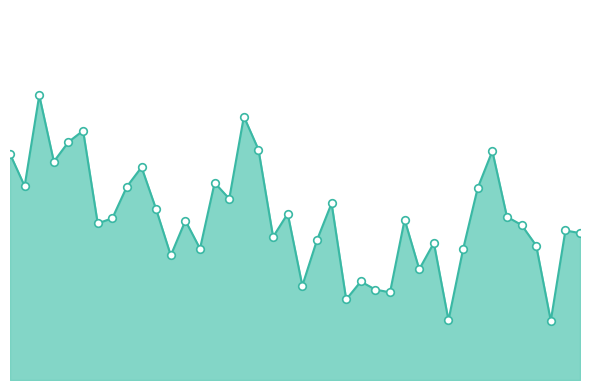

Is this an area chart (filled region under the line)?

Yes